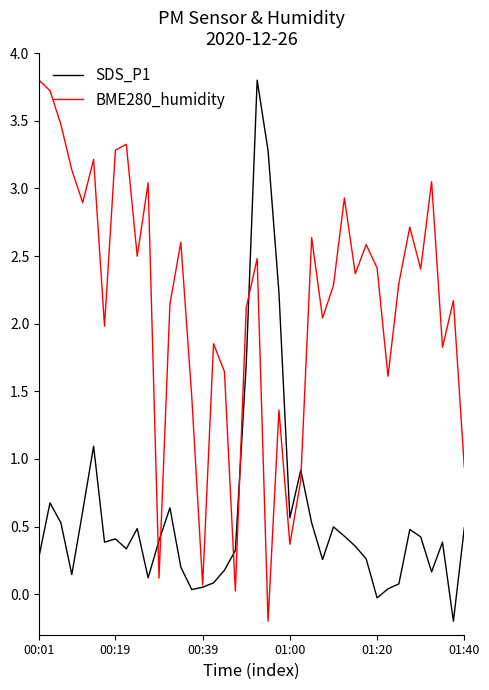

Rank the series by their average value, from lowest to highest.

SDS_P1, BME280_humidity